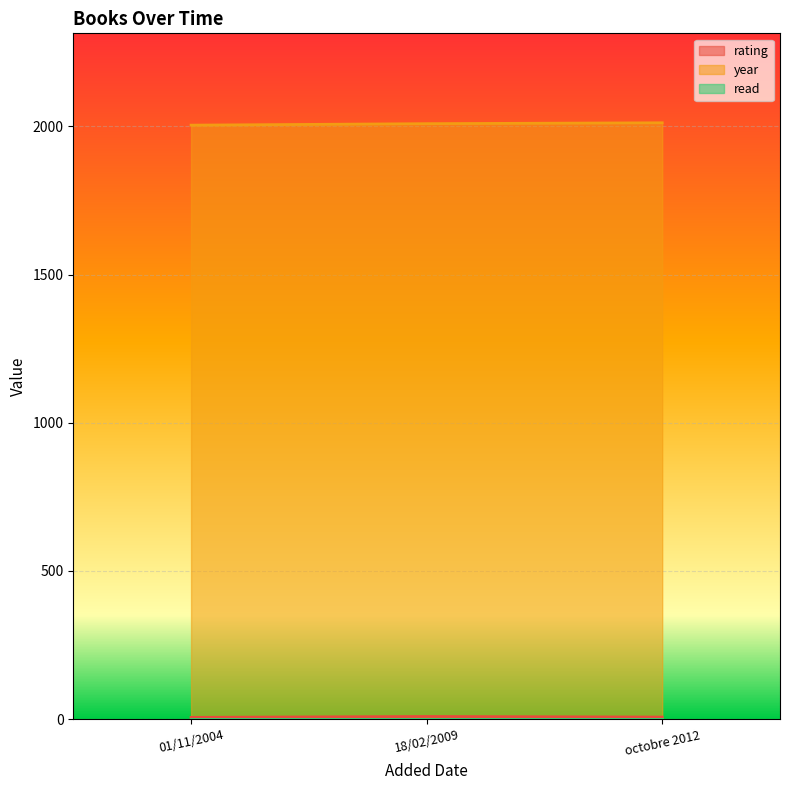

How many year values are between 2004 and 2012?

3